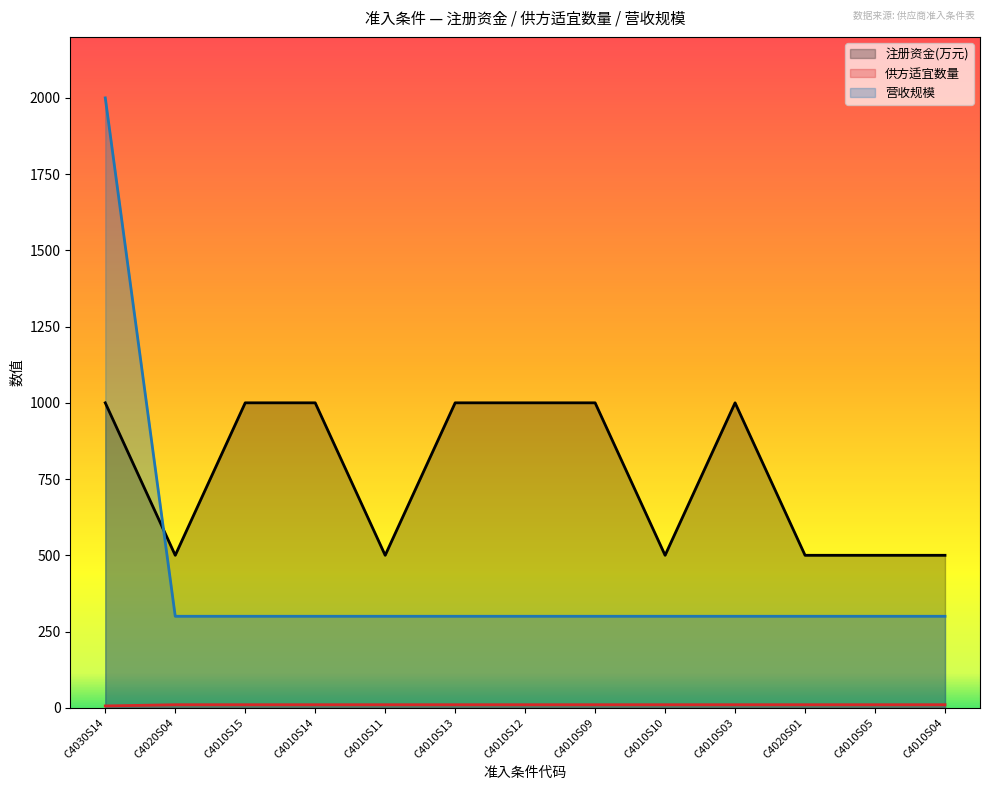

What position from the right is C4020S04?

12